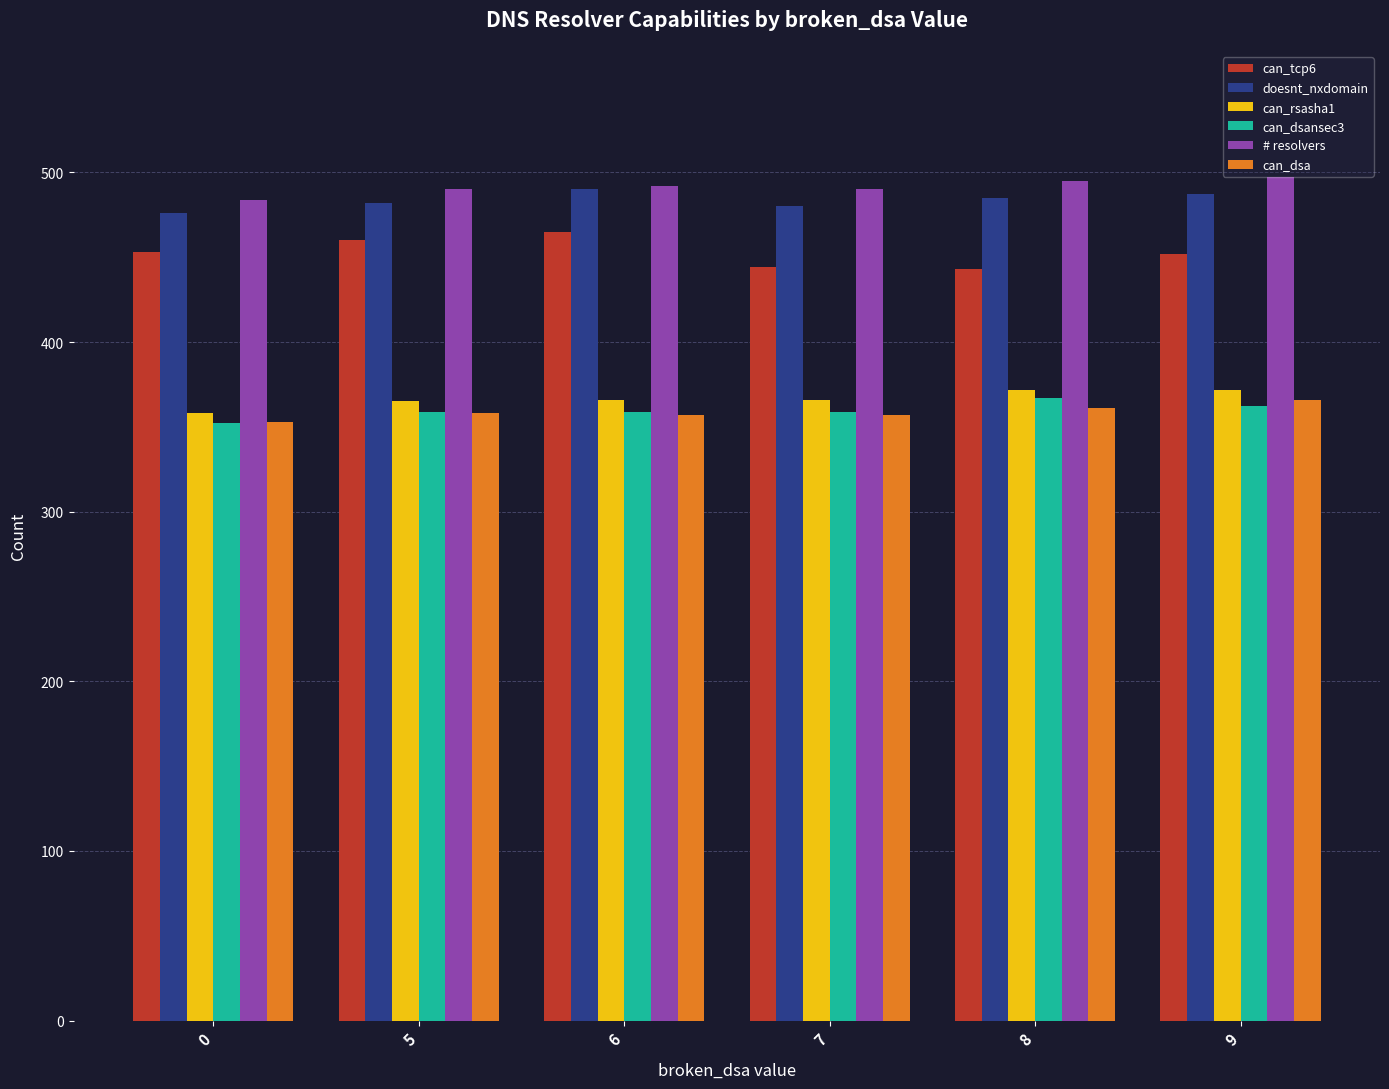

What is the value of the can_rsasha1 bar at the 4th from the left?

366